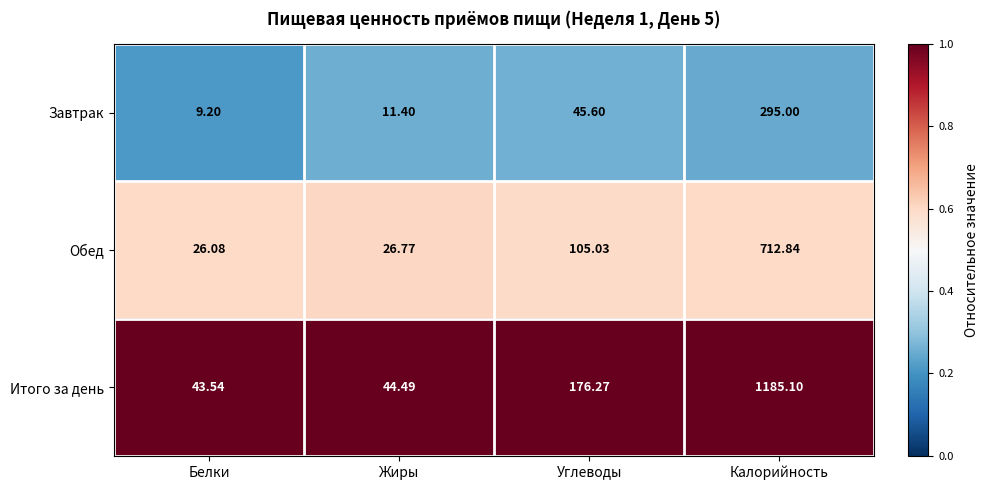

What is the smallest value displayed?

9.2